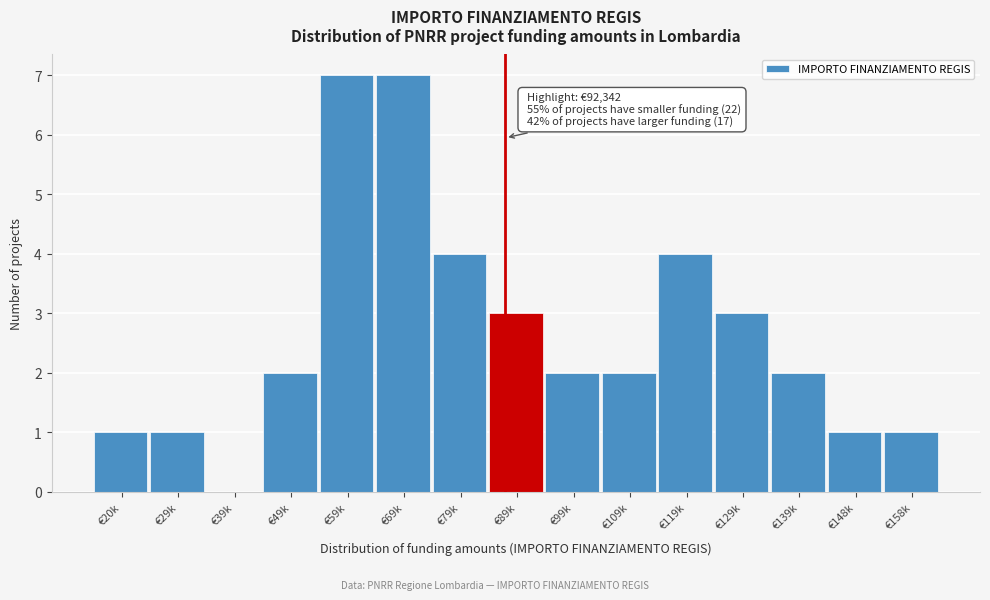

Reading left to right, extract all data points from this chart.

€20k=1	€29k=1	€39k=0	€49k=2	€59k=7	€69k=7	€79k=4	€89k=3	€99k=2	€109k=2	€119k=4	€129k=3	€139k=2	€148k=1	€158k=1